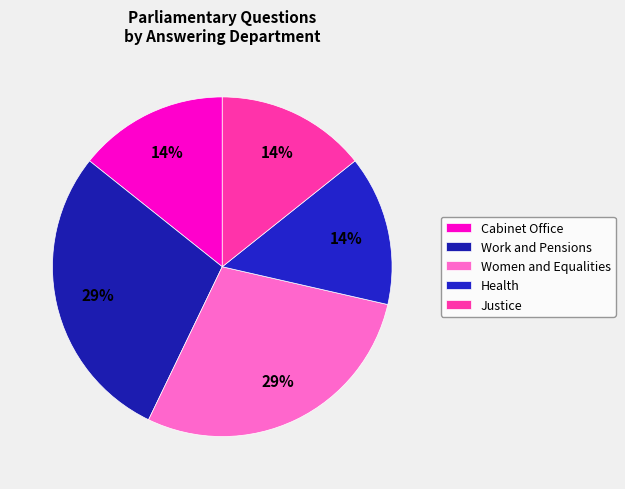

True or false: Cabinet Office accounts for 1% of the total.

False